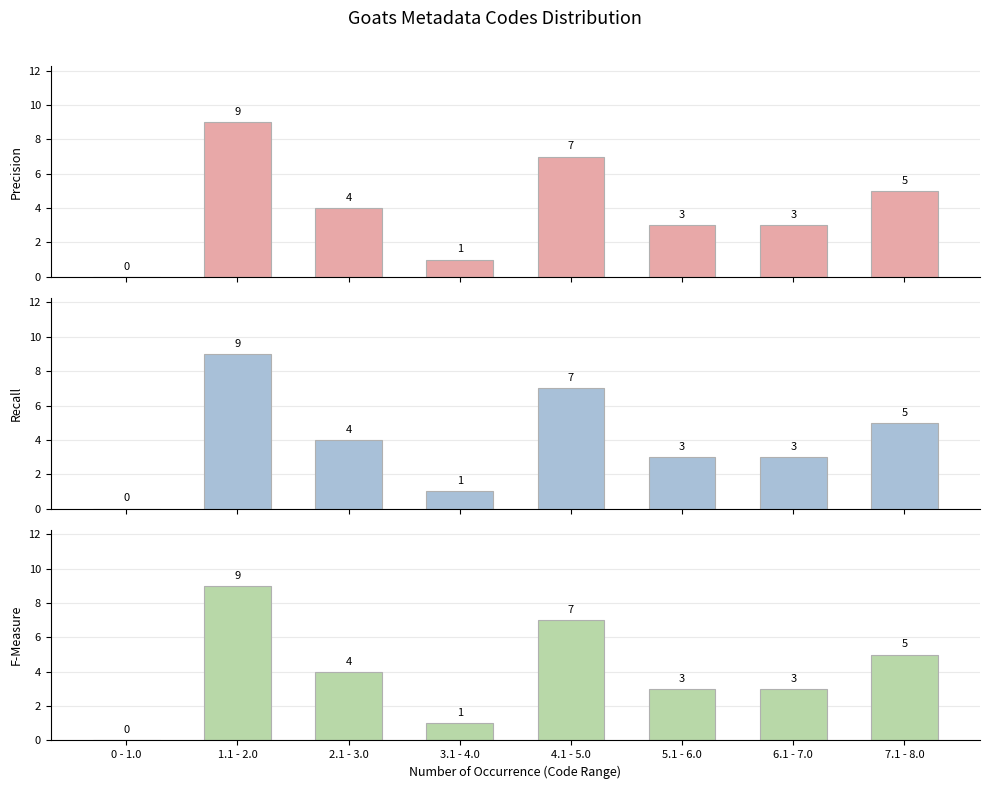

Between 3.1 - 4.0 and 7.1 - 8.0, which series saw the biggest shift?

Precision